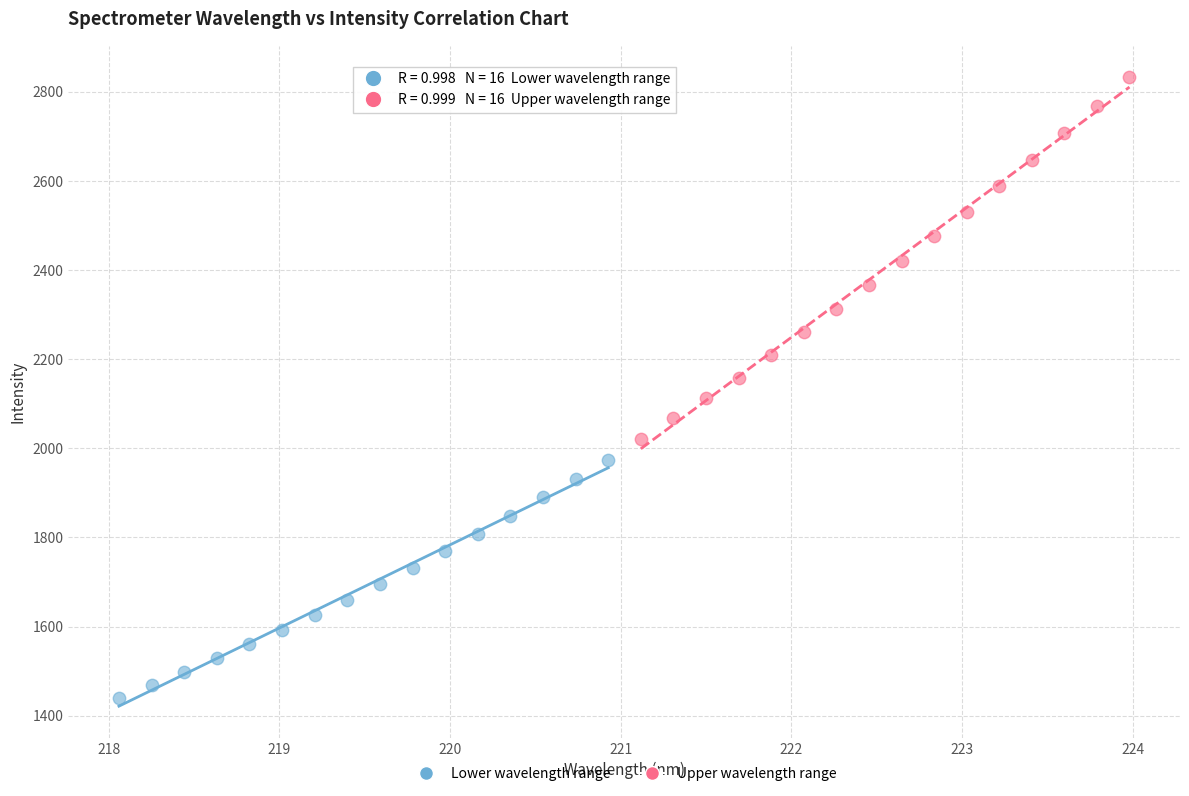

Which series reaches the minimum Y coordinate?

Lower wavelength range